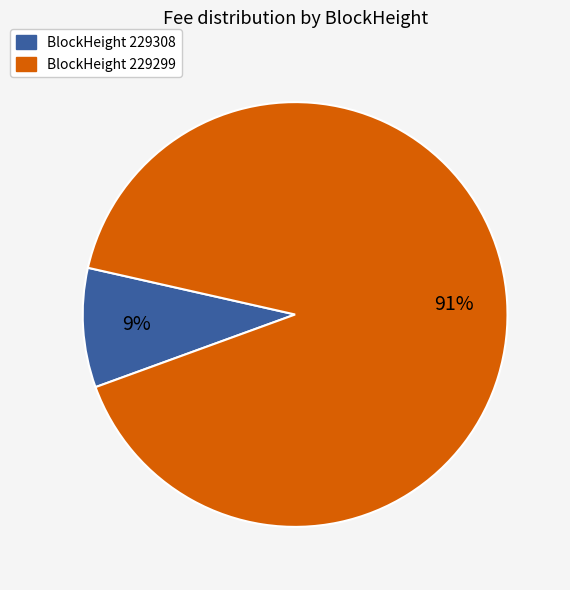

How many slices are in this pie chart?

2